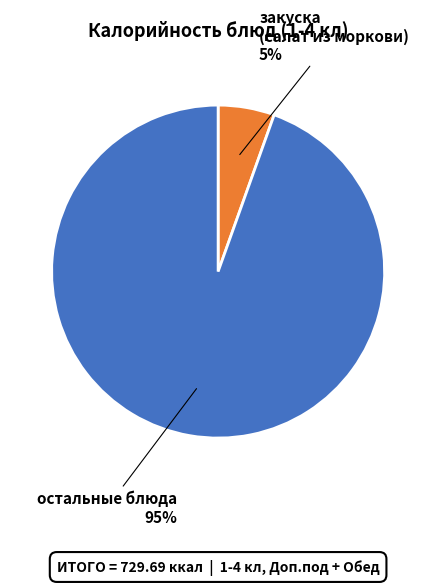

Is it true that закуска (салат из моркови) is 5% of the pie?

True